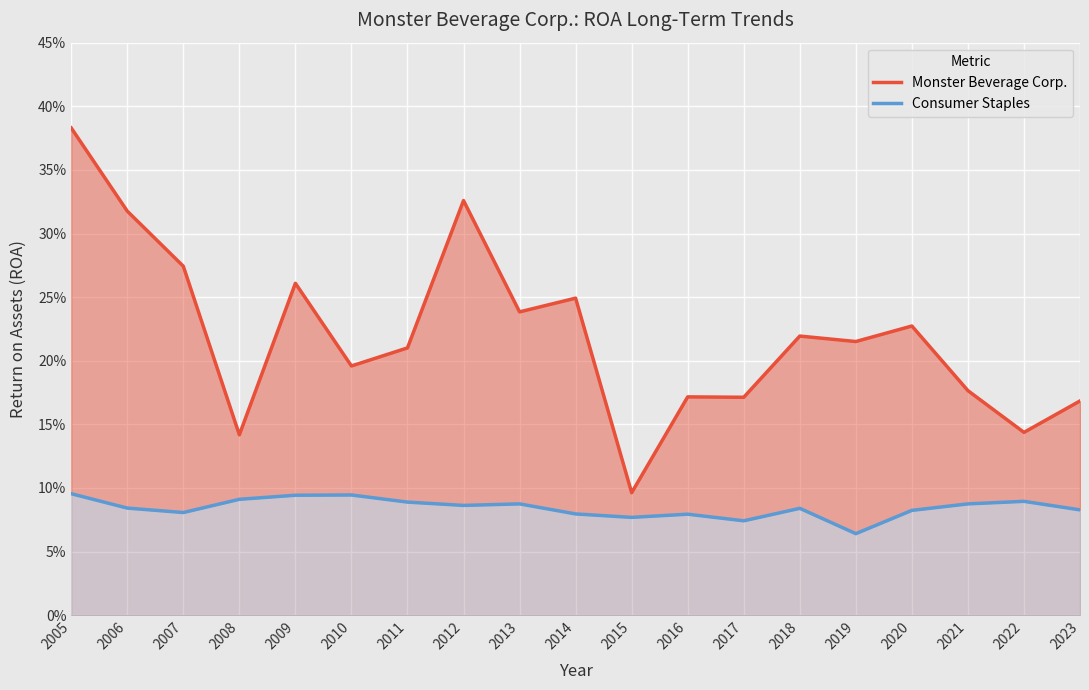

Which has a higher value, 2021 or 2018?

2018